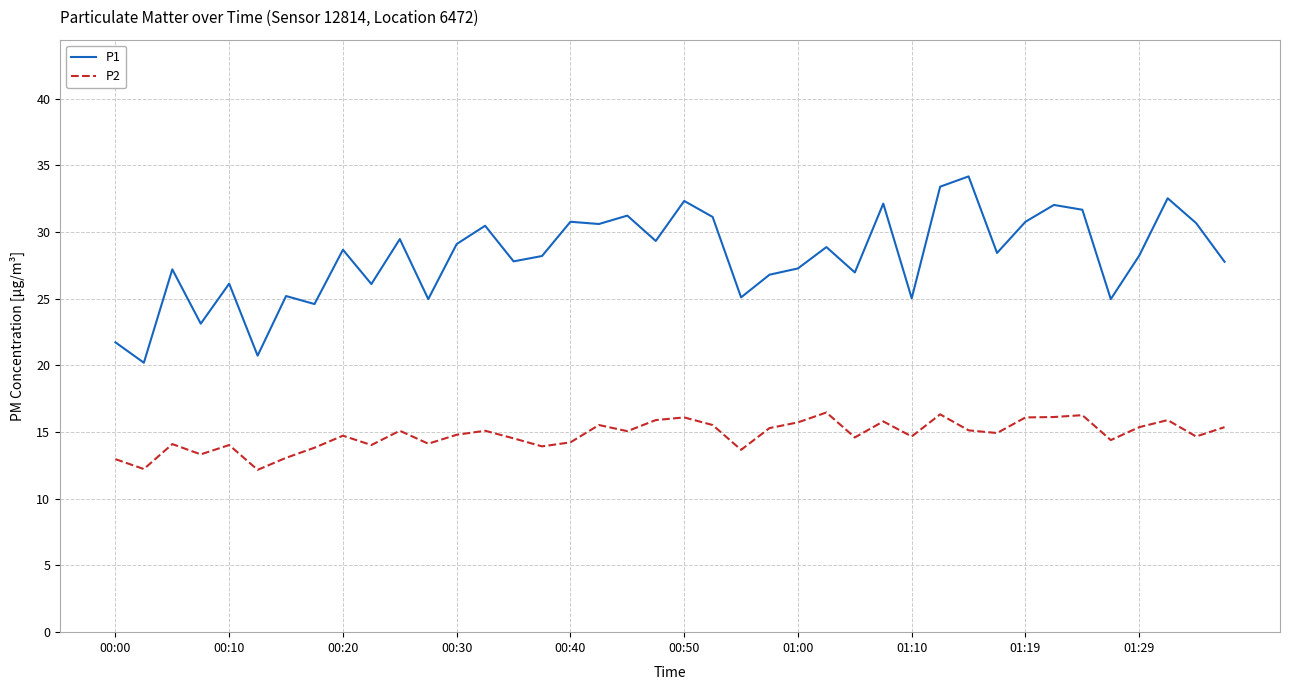

Which series has the largest total across all categories?

P1